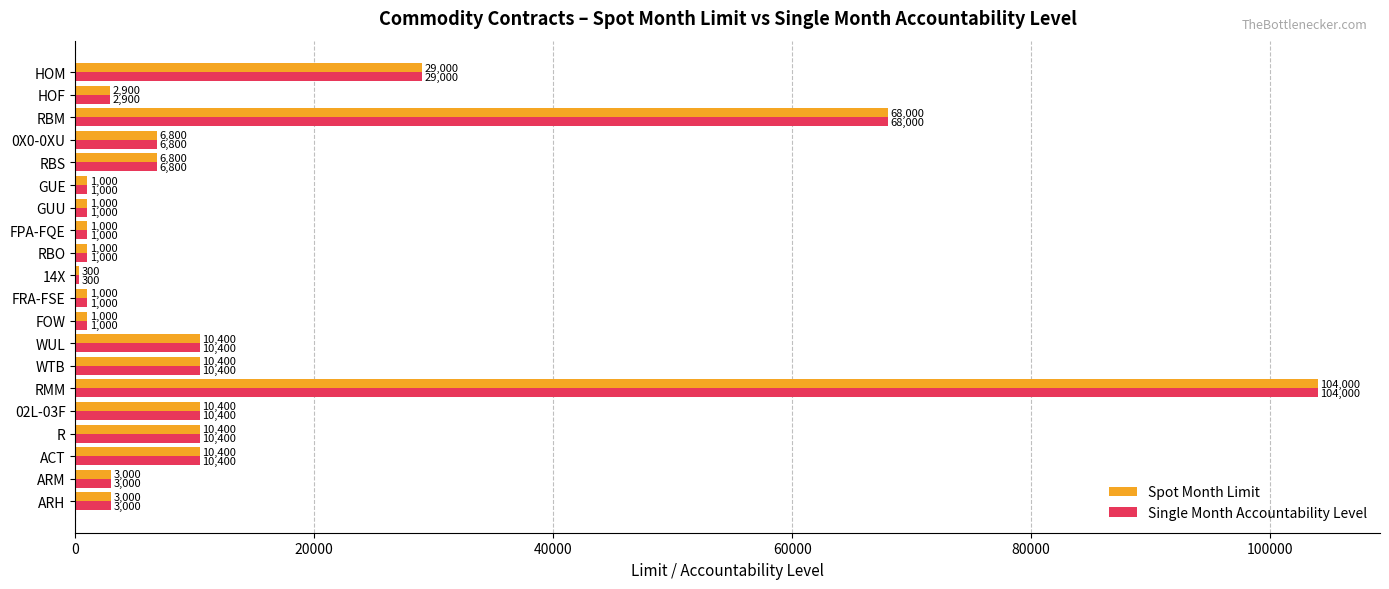

True or false: Spot Month Limit has a value of 1000 at GUU.

True